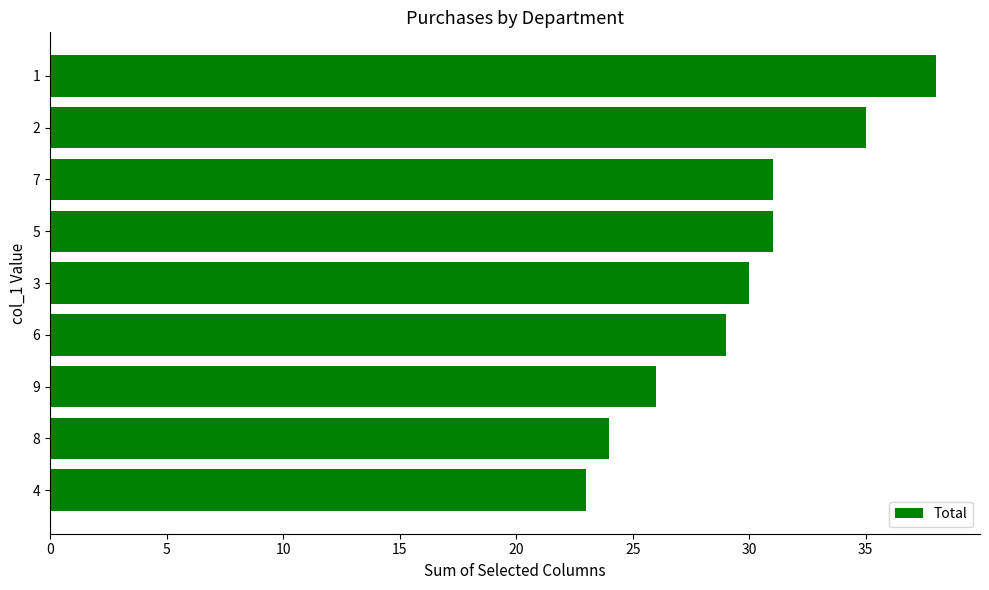

How many values are below 30?

4